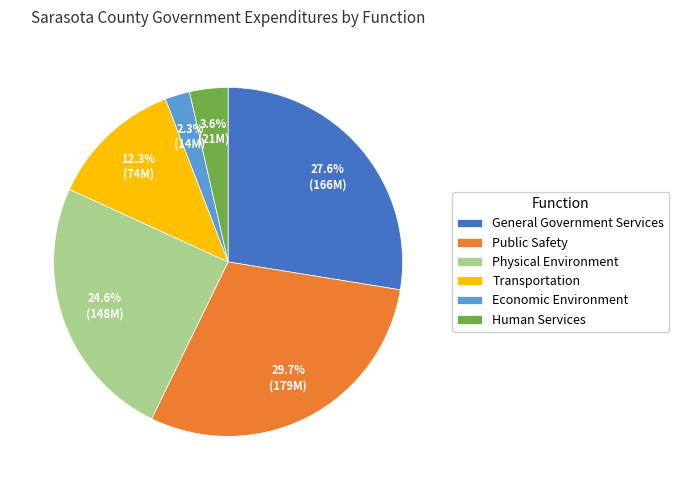

What percentage is NOT represented by Public Safety?

70.3%